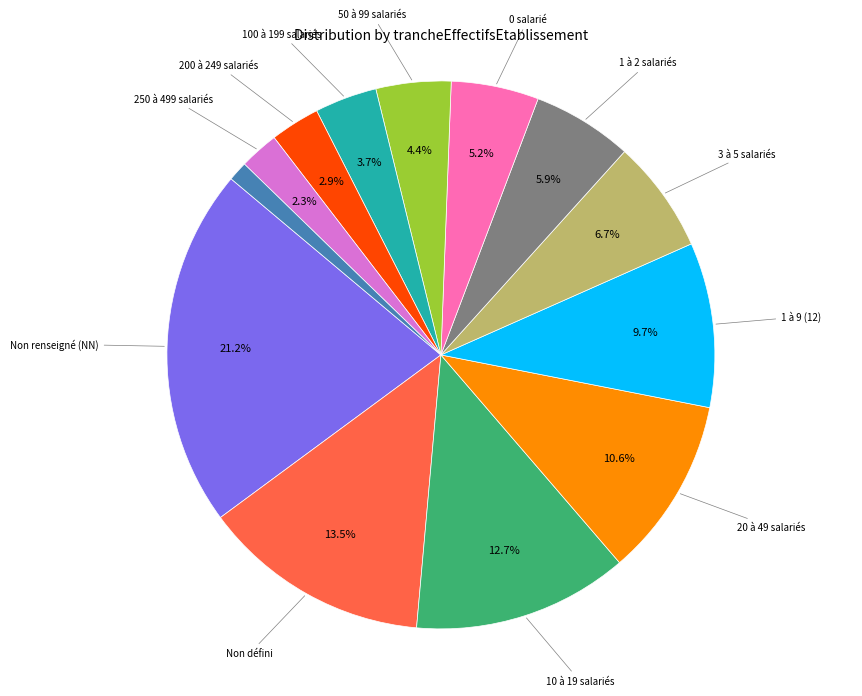

Is there any slice that represents more than half of the pie?

No